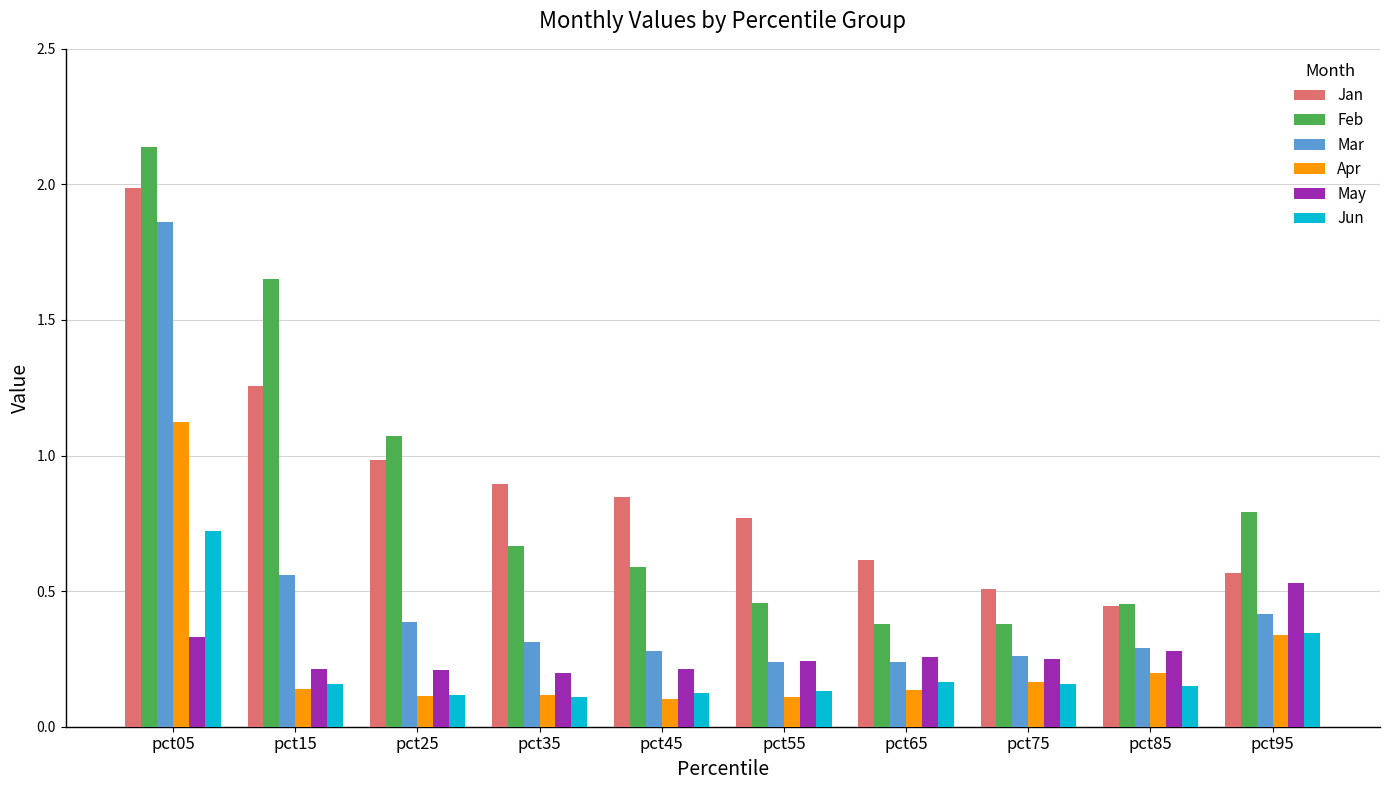

What are all the series names shown in the legend?

Jan, Feb, Mar, Apr, May, Jun